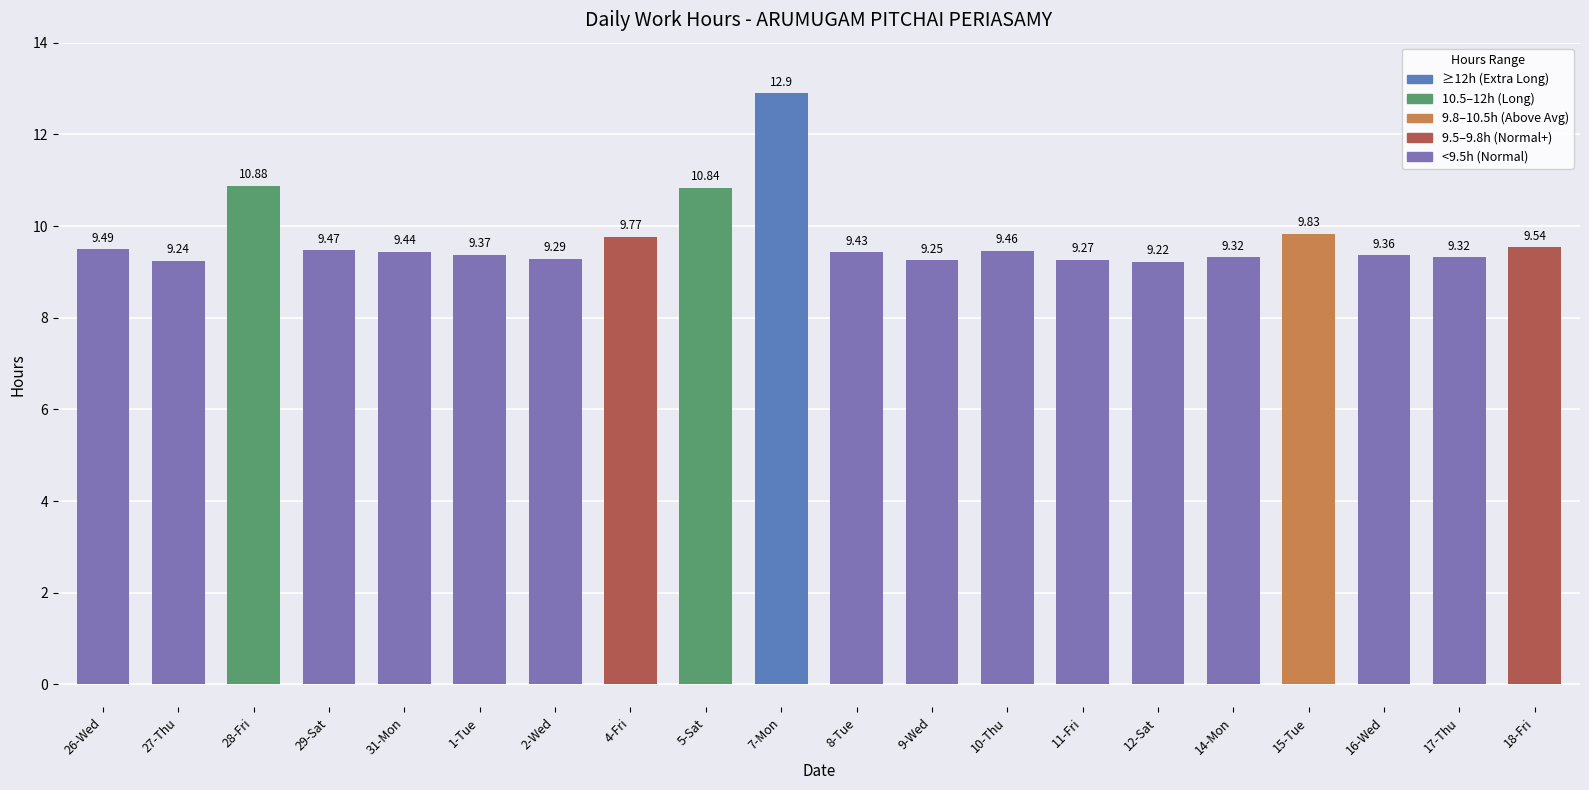

What is the difference between the maximum and minimum values?

3.7